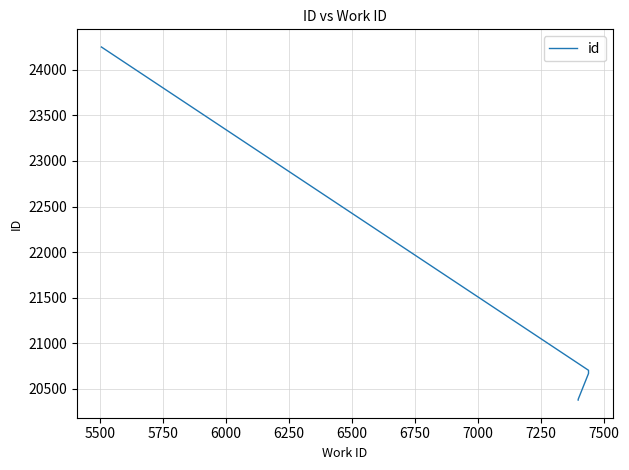

What is the difference between the second highest and second lowest values?

319